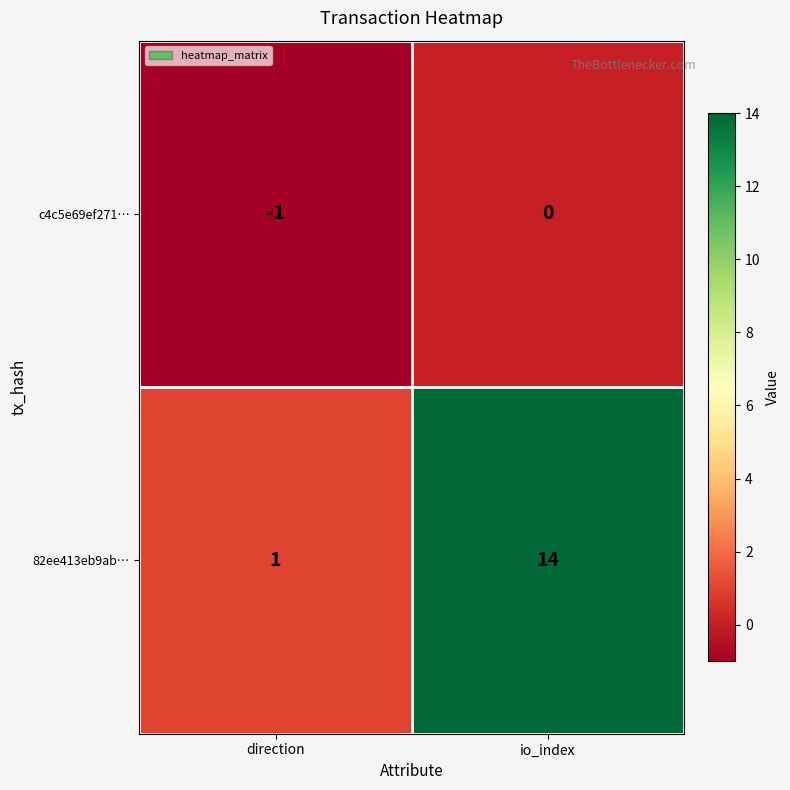

Reading left to right, what are all the values shown in this chart?

c4c5e69ef271…: direction=-1	io_index=0
82ee413eb9ab…: direction=1	io_index=14